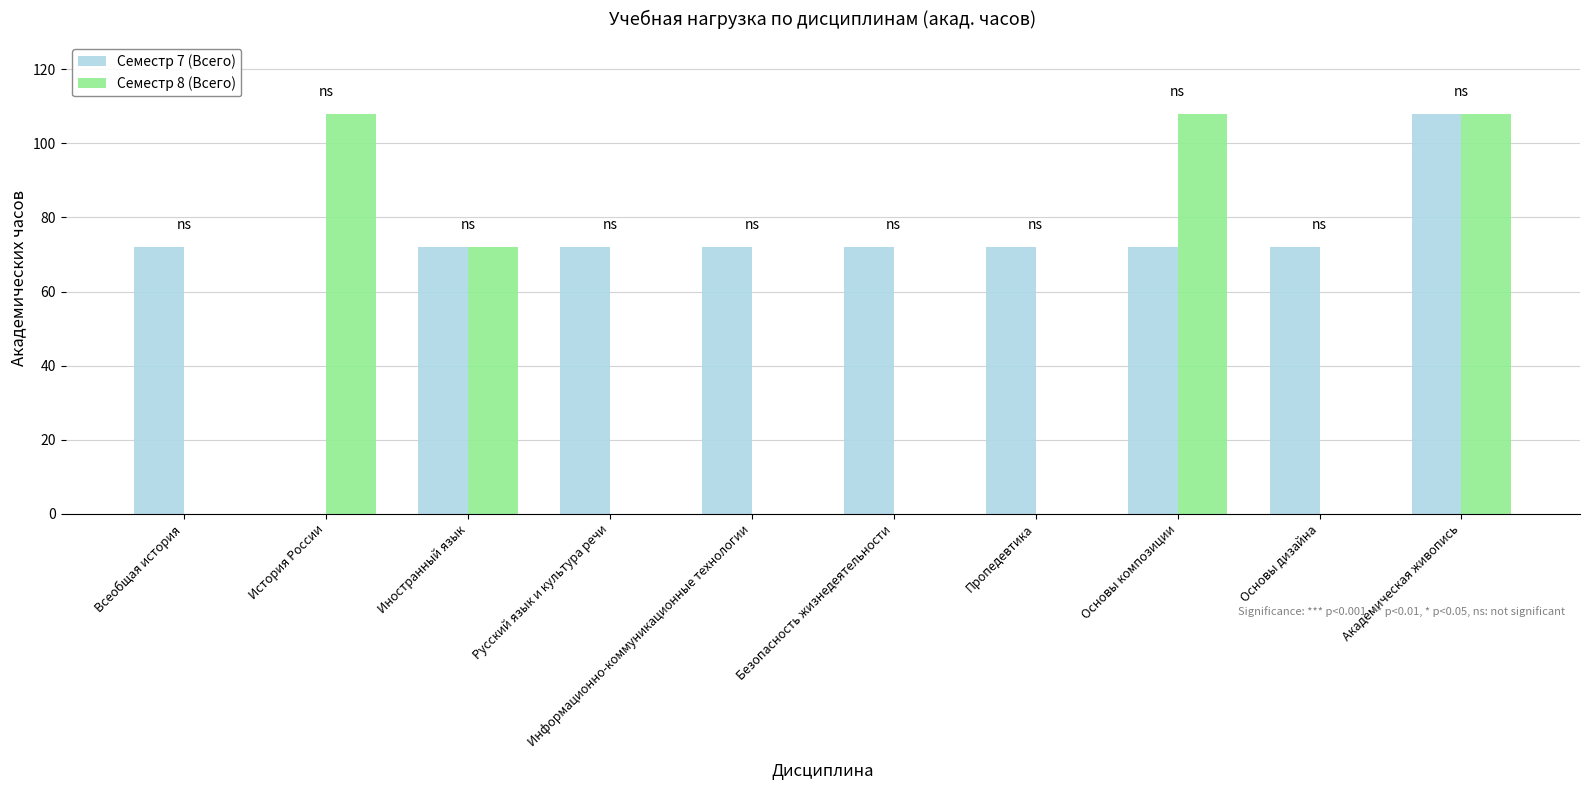

What is the sum of the Семестр 8 (Всего) values at Русский язык и культура речи and Академическая живопись?

108